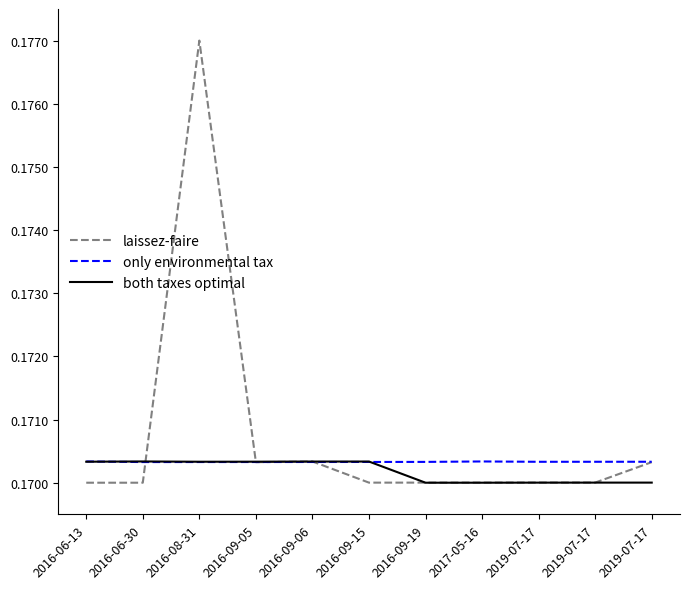

How many distinct data groups are displayed?

3